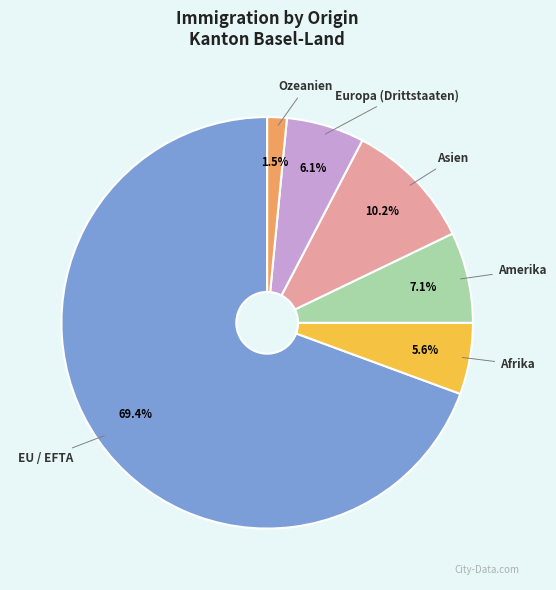

How much of the chart is everything except Afrika?

94.4%